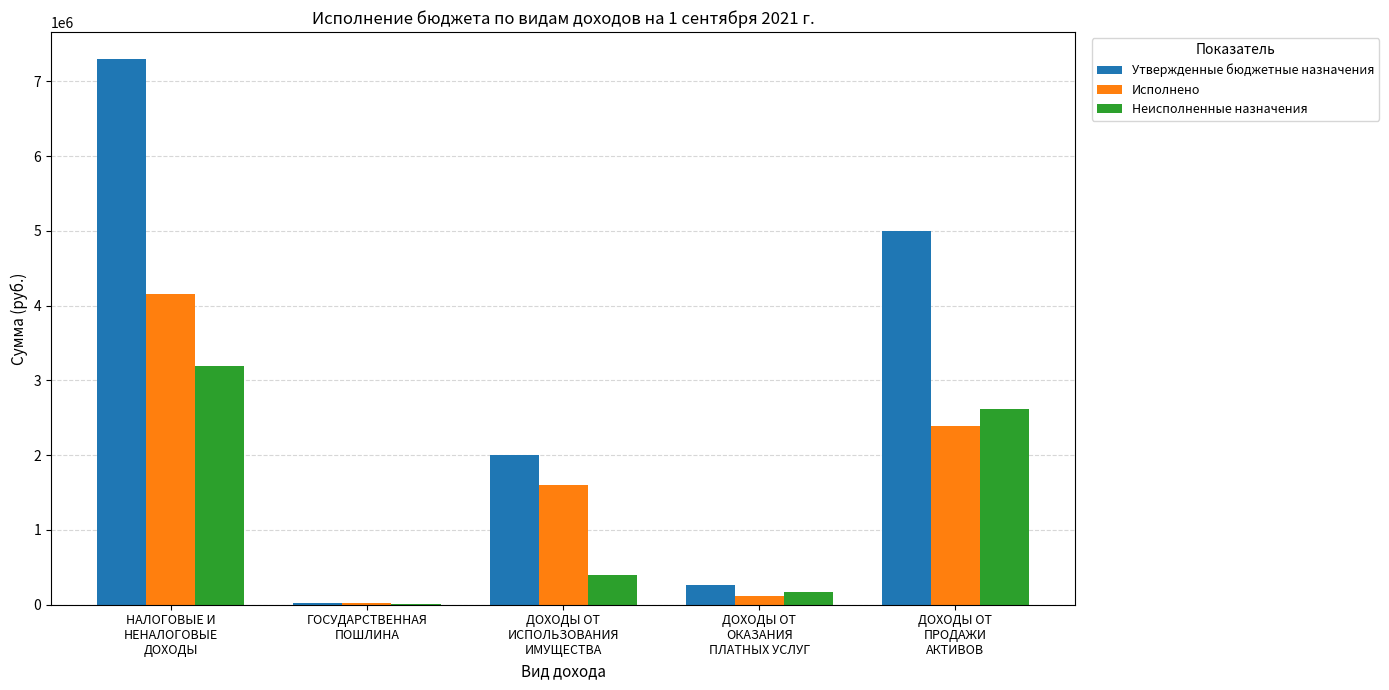

What is the sum of all Утвержденные бюджетные назначения values?

14592000.0